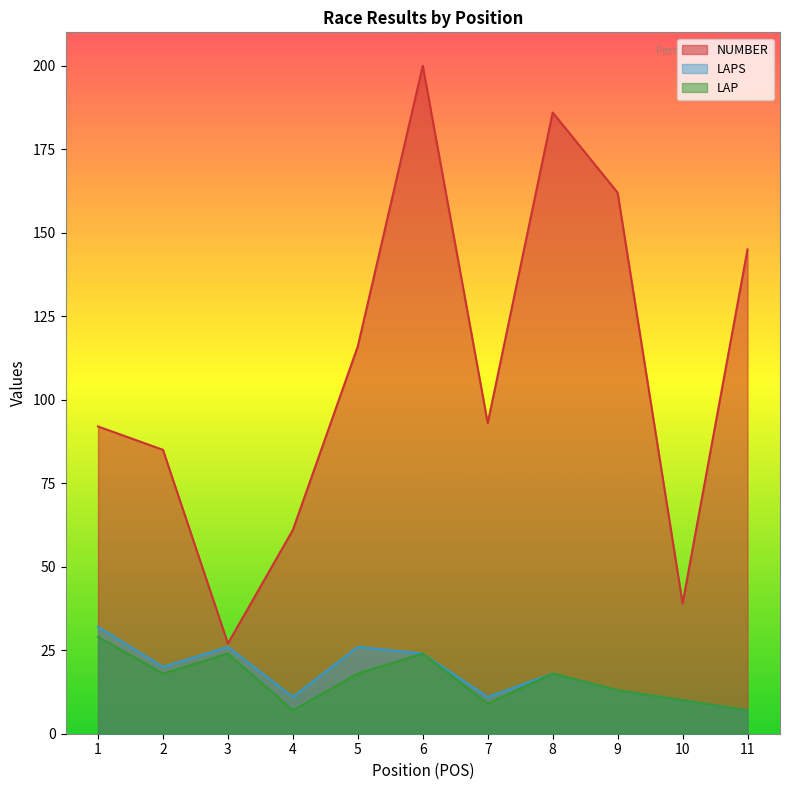

In NUMBER, how many points are lower than both neighbors (excluding endpoints)?

3